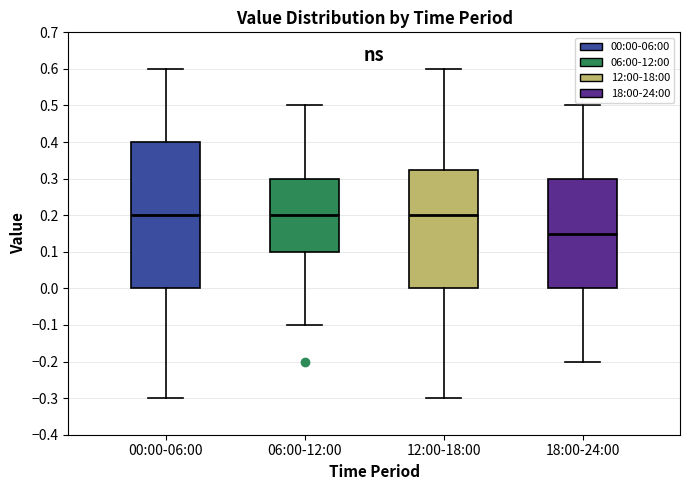

Reading left to right, transcribe this box plot: for each box, give where its median line is, the range the box spans, and where its two whiskers end, as read against the y-axis. The values are not printed on the chart, so give them approximately, as read against the axis.

00:00-06:00: median 0.20, box 0.00 to 0.40, whiskers -0.30 to 0.60
06:00-12:00: median 0.20, box 0.10 to 0.30, whiskers -0.10 to 0.50
12:00-18:00: median 0.20, box 0.00 to 0.33, whiskers -0.30 to 0.60
18:00-24:00: median 0.15, box 0.00 to 0.30, whiskers -0.20 to 0.50